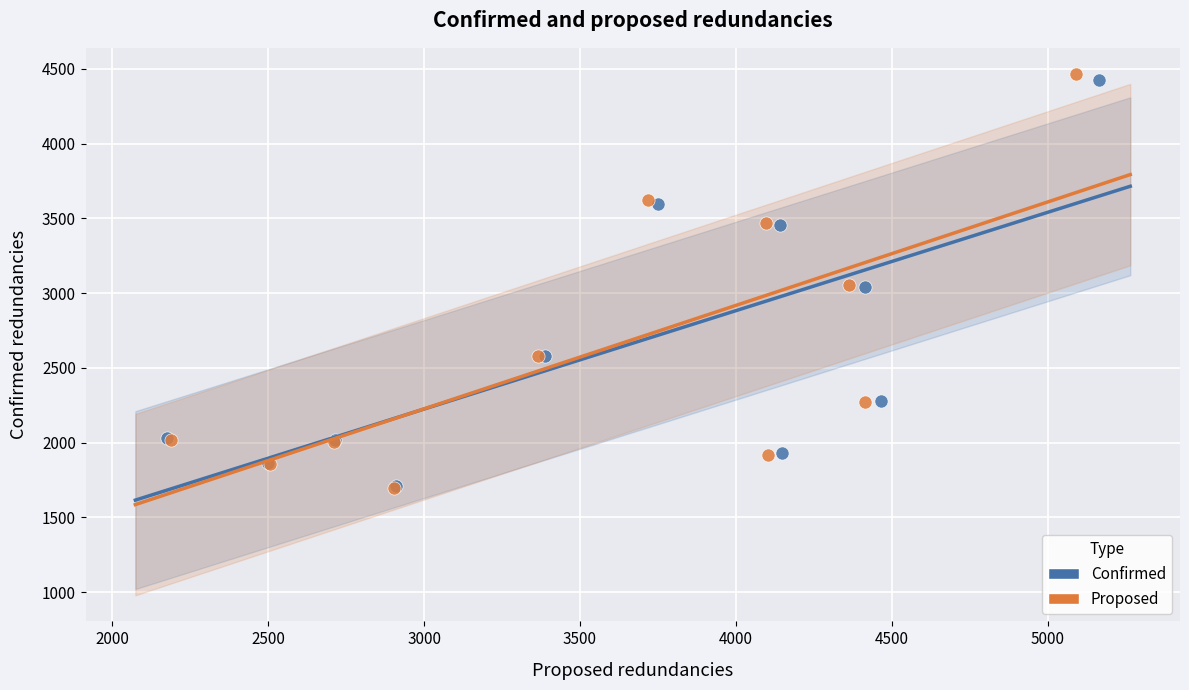

Which series has the largest Y range (max minus min)?

Proposed